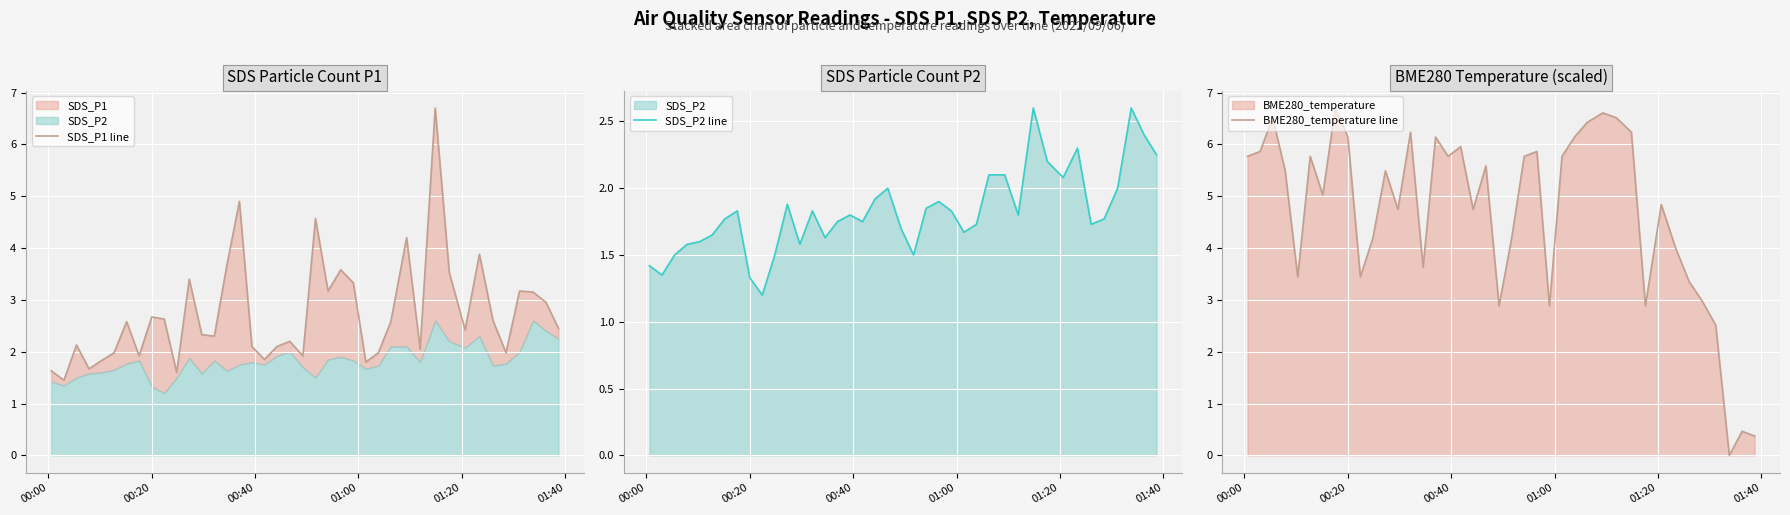

What is the difference between the second highest and minimum values in the BME280_temperature line series?

6.6